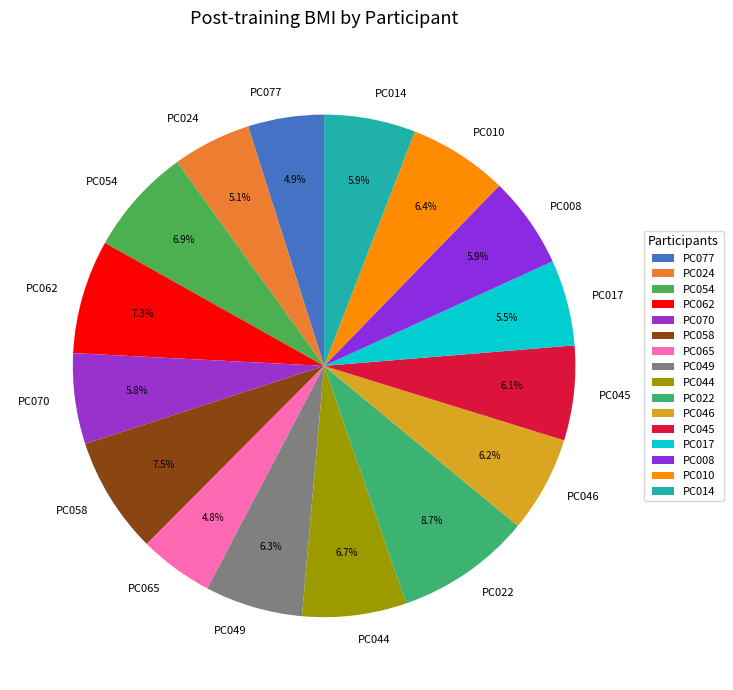

The PC010 slice represents 6% of the pie. True or false?

True